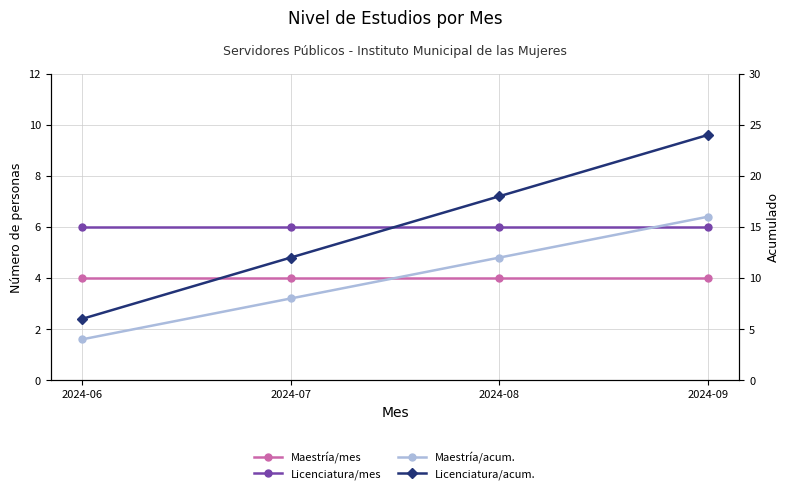

Which has a higher value, 2024-07 or 2024-09?

2024-07